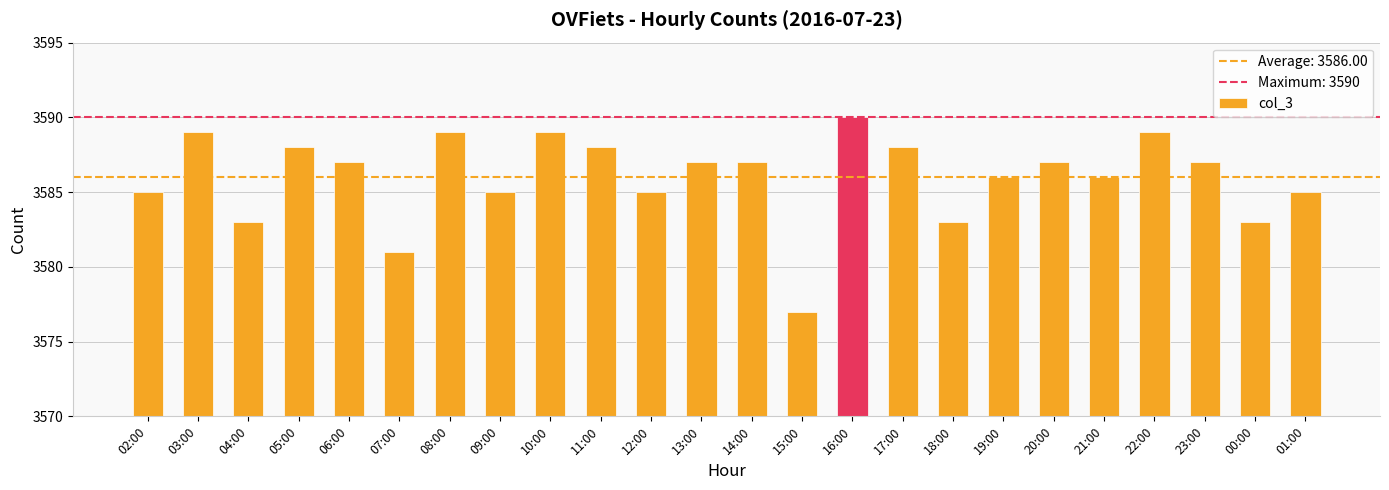

What is the change in value from 02:00 to 11:00?

+3